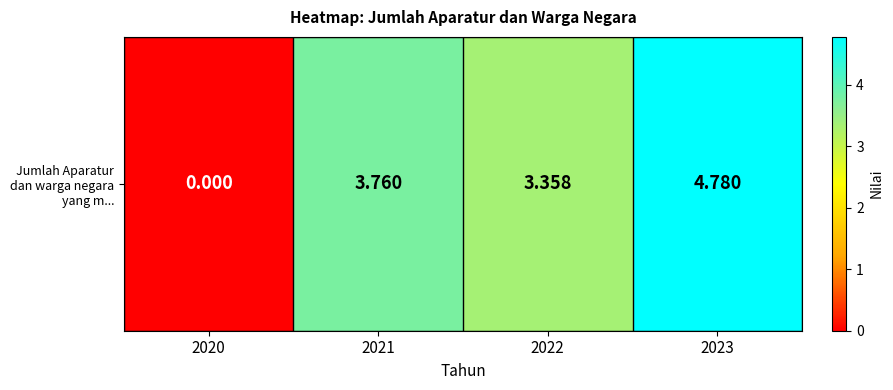

Is it true that the value at 2020 is 0.0?

True